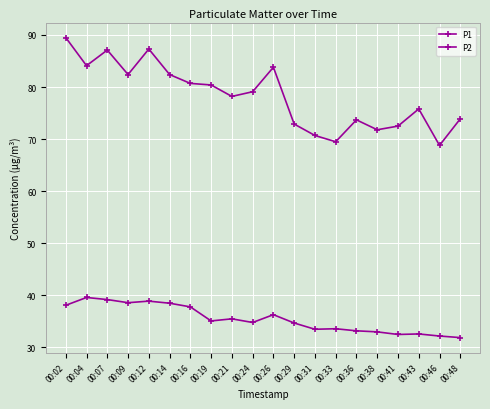

How many values in the P1 series are below 79?

10